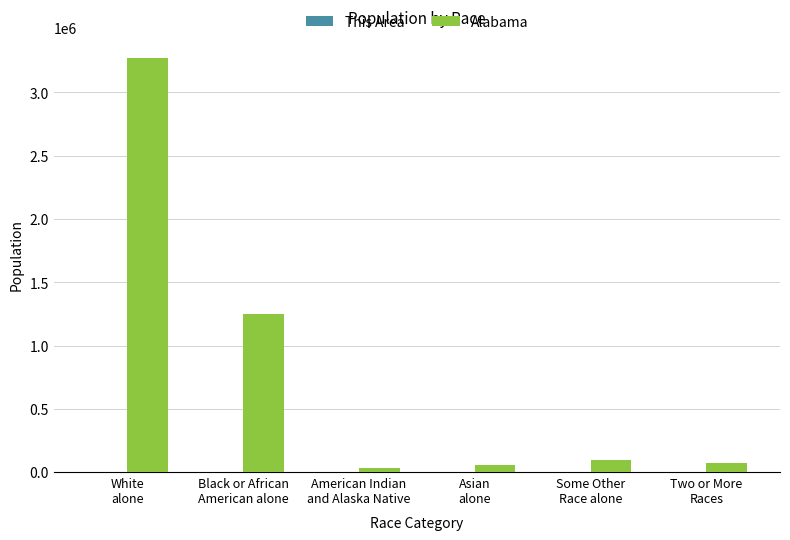

What is the maximum value shown in the chart?

3275394